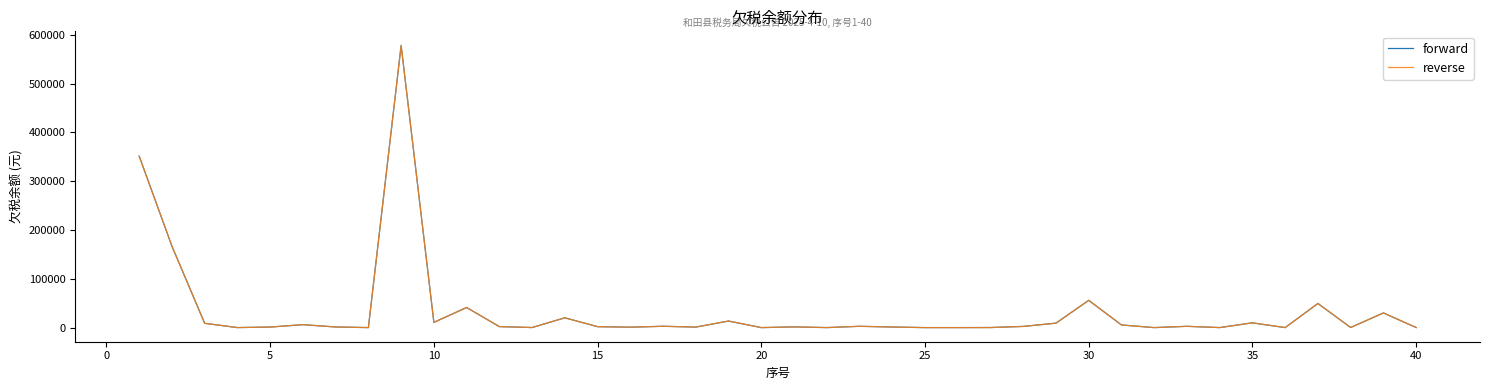

What is the maximum value for reverse?

578060.0